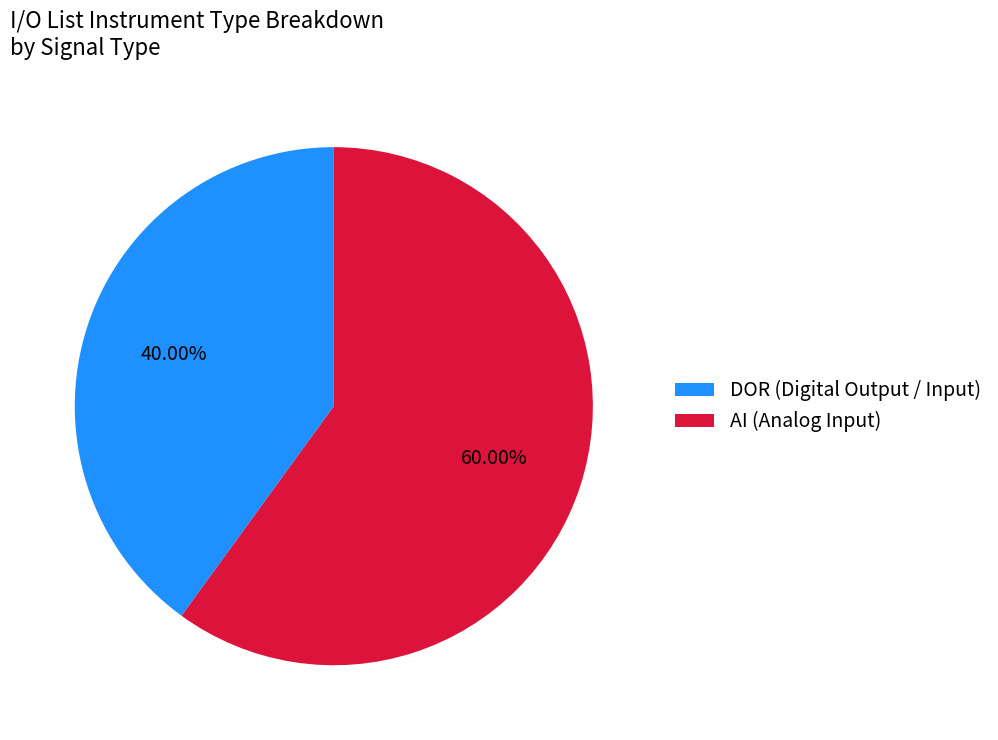

Is the sum of AI (Analog Input) and DOR (Digital Output / Input) greater than half?

Yes